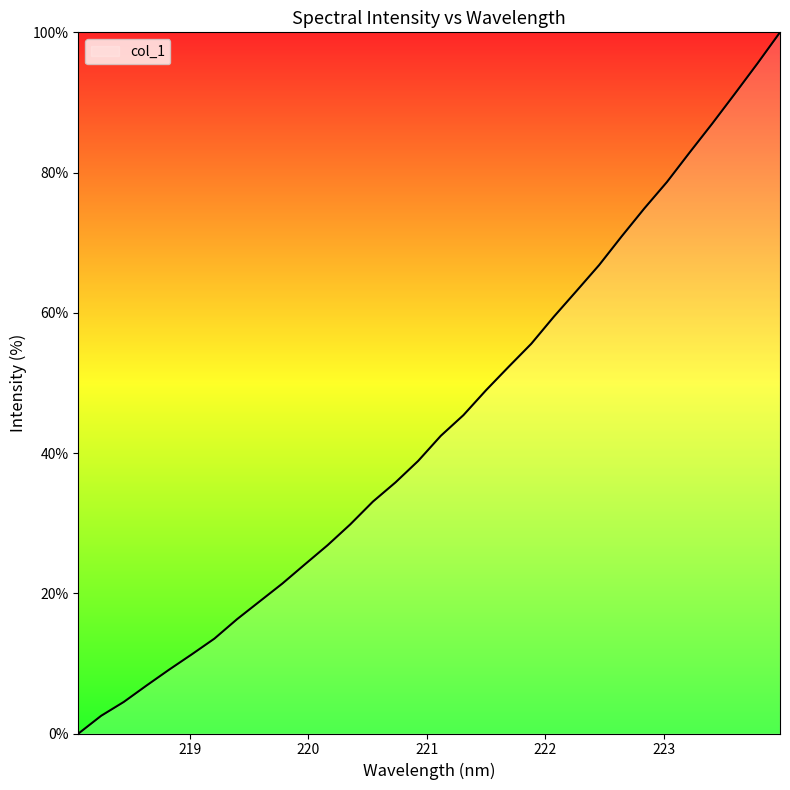

What is the difference between the maximum and minimum values?

100.0